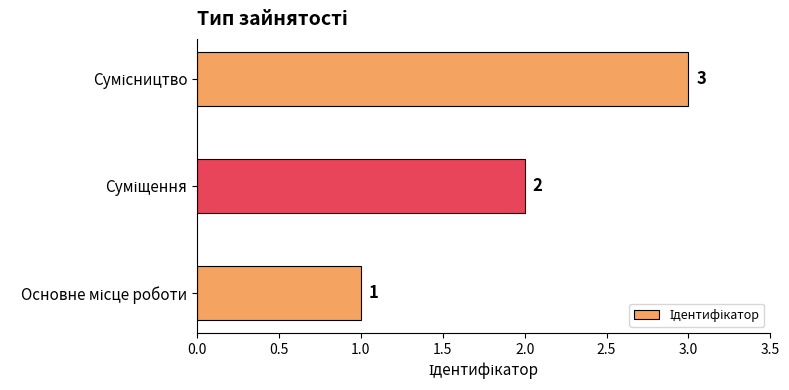

What is the sum of all values?

6